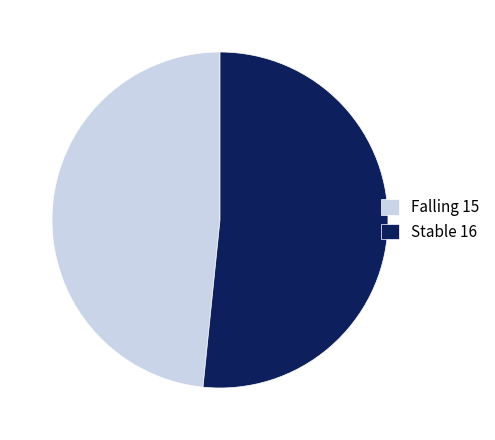

How many segments does this pie chart have?

2